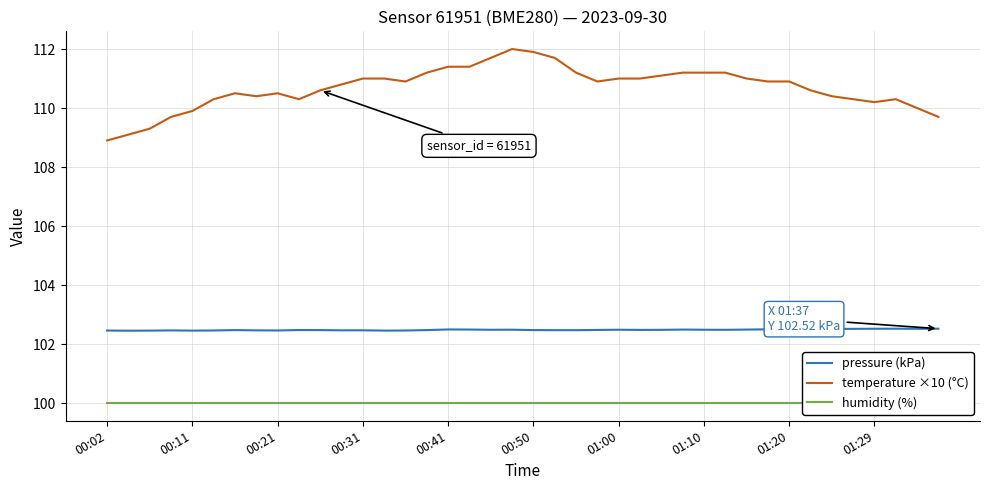

True or false: pressure (kPa) and temperature ×10 (°C) intersect in this chart.

False